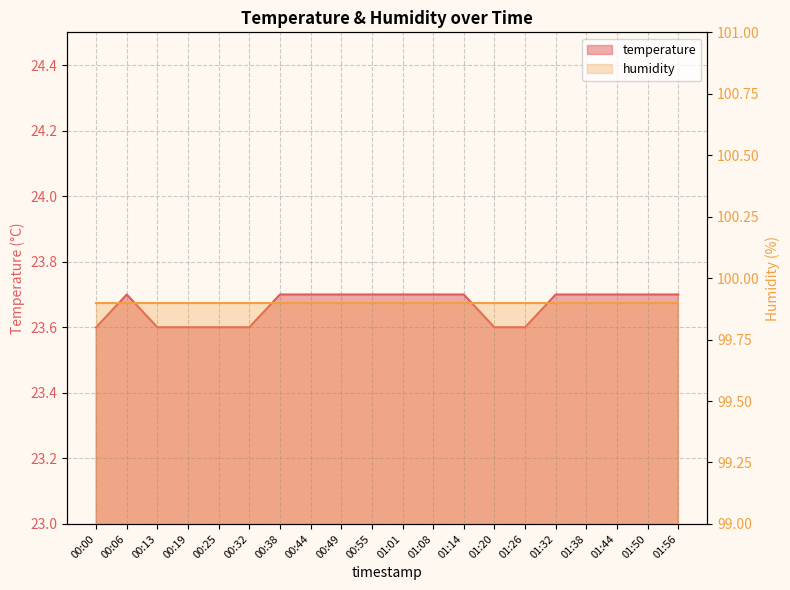

Reading left to right, transcribe all the data shown in this chart.

00:00=23.6	00:06=23.7	00:13=23.6	00:19=23.6	00:25=23.6	00:32=23.6	00:38=23.7	00:44=23.7	00:49=23.7	00:55=23.7	01:01=23.7	01:08=23.7	01:14=23.7	01:20=23.6	01:26=23.6	01:32=23.7	01:38=23.7	01:44=23.7	01:50=23.7	01:56=23.7